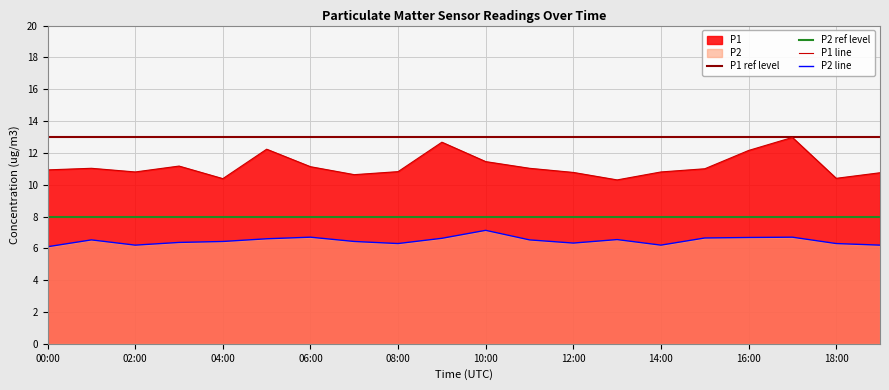

At which category is the sum across all series the highest?

17:00